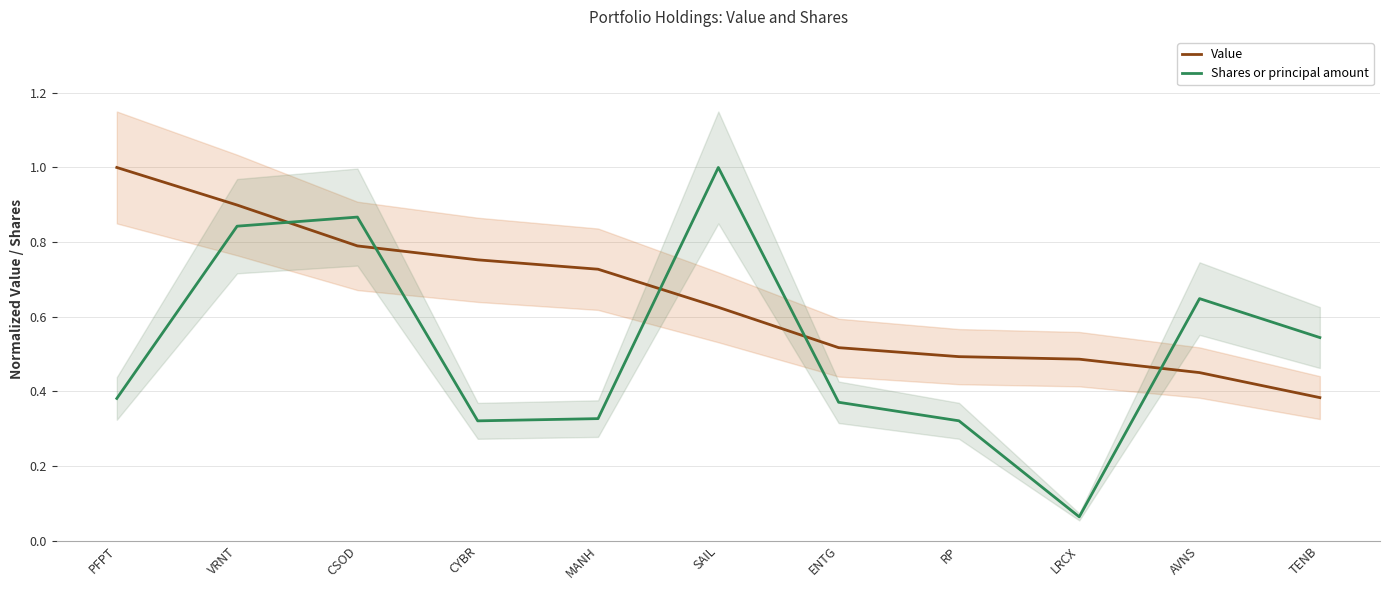

What is the total value across all series at ENTG?

0.9